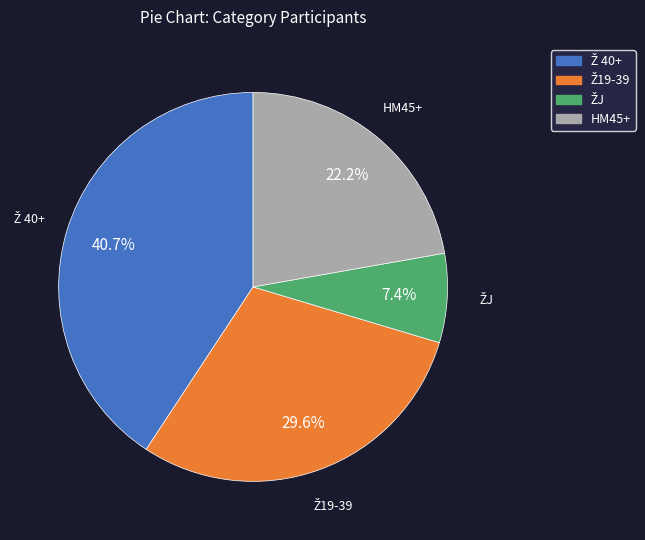

Is there any slice that represents more than half of the pie?

No